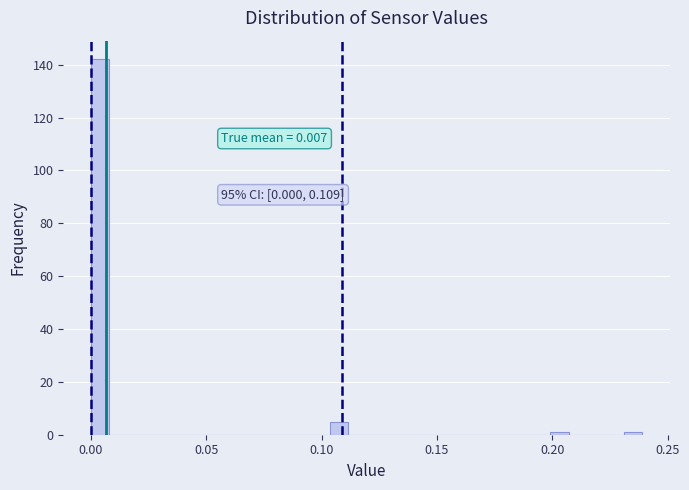

Read against the x-axis, roughly where is the centre of the tallest bar?

0.005